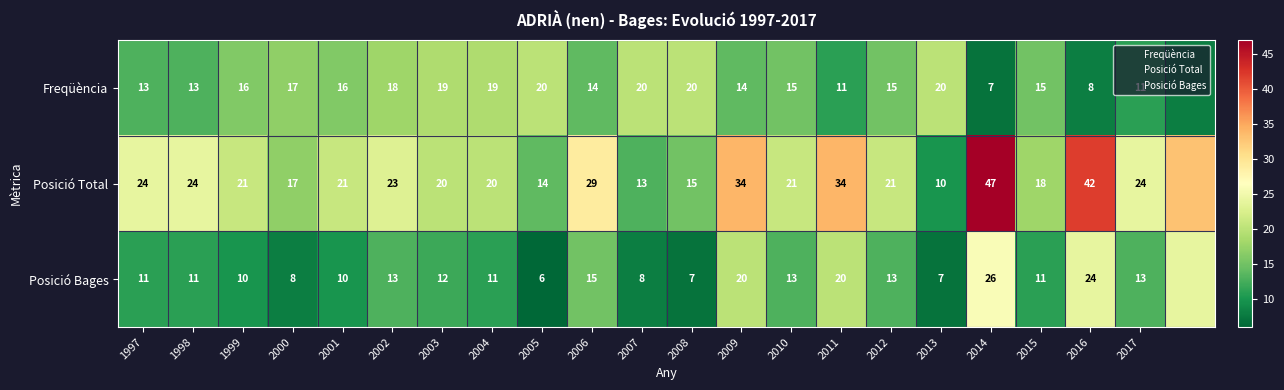

List the series in order of their peak value, highest first.

Posició Total, Posició Bages, Freqüència